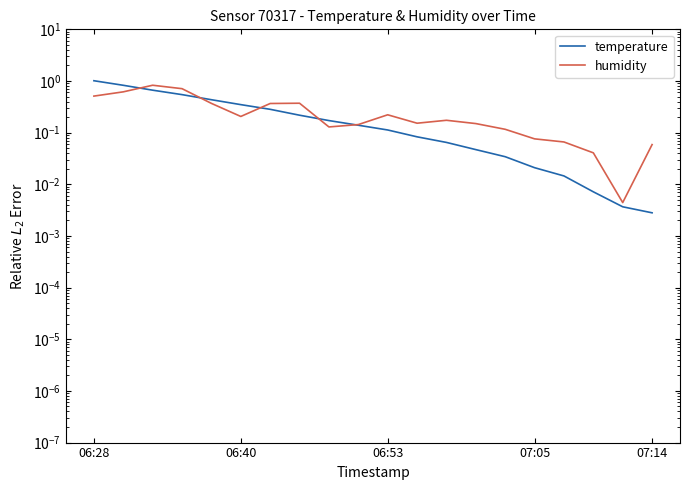

What is the value of the temperature point at the 6th from the left?

0.3